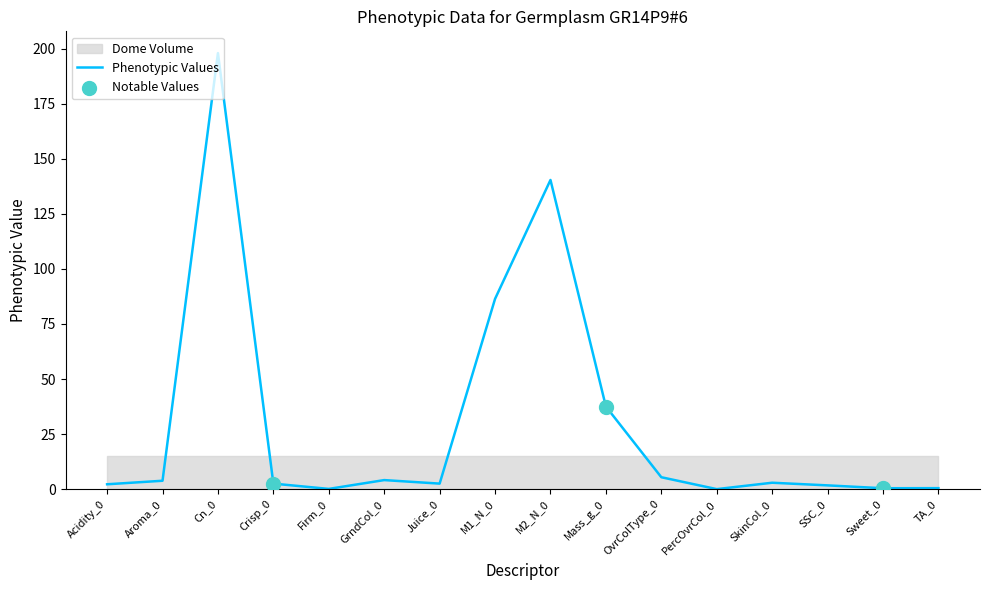

What is the change in value from Acidity_0 to M2_N_0?

+138.2